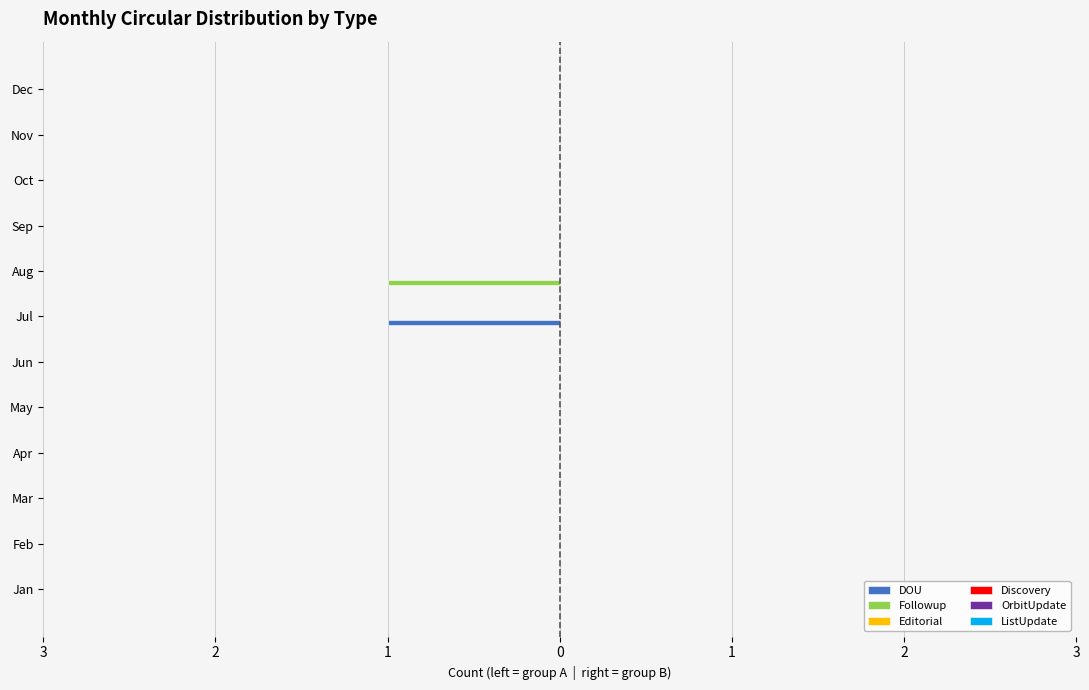

How many categories are shown in the chart?

12